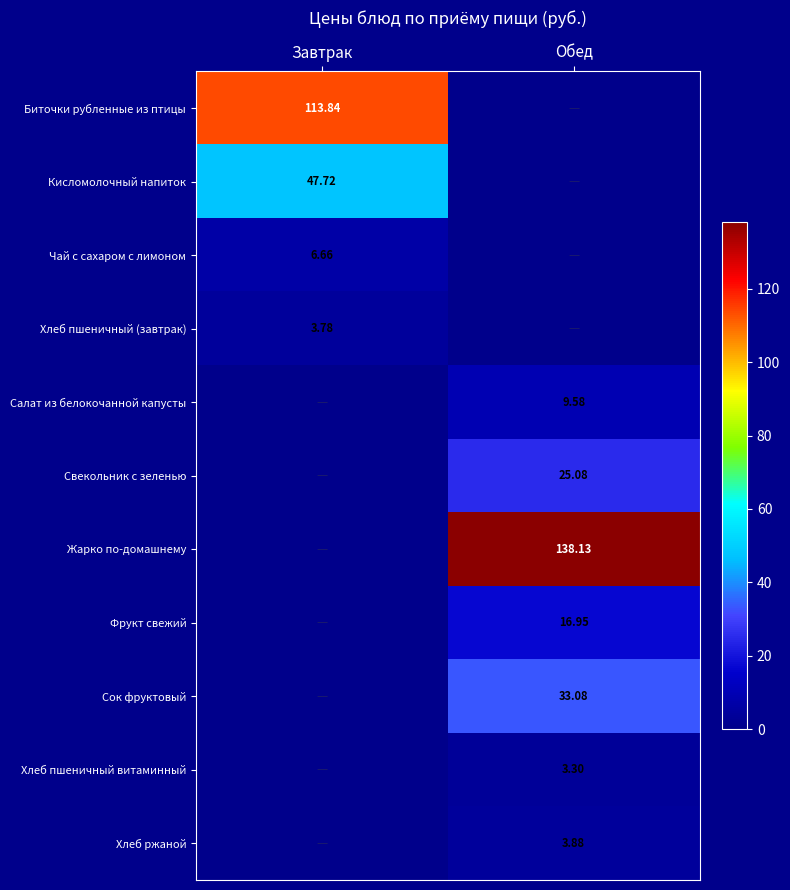

How many values in the Биточки рубленные из птицы series are below 113?

1